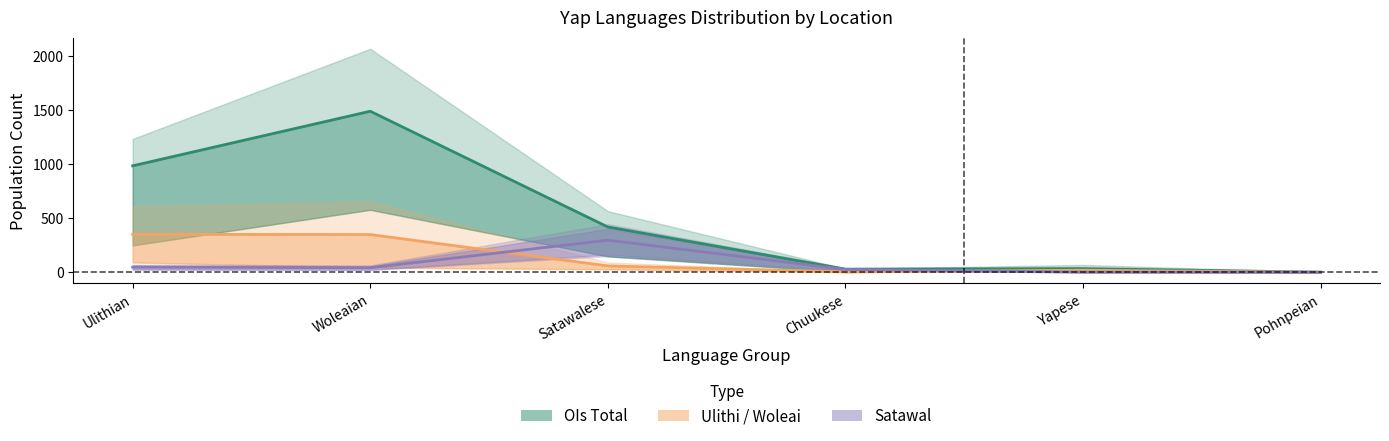

Which label corresponds to the smallest value in the chart?

Pohnpeian